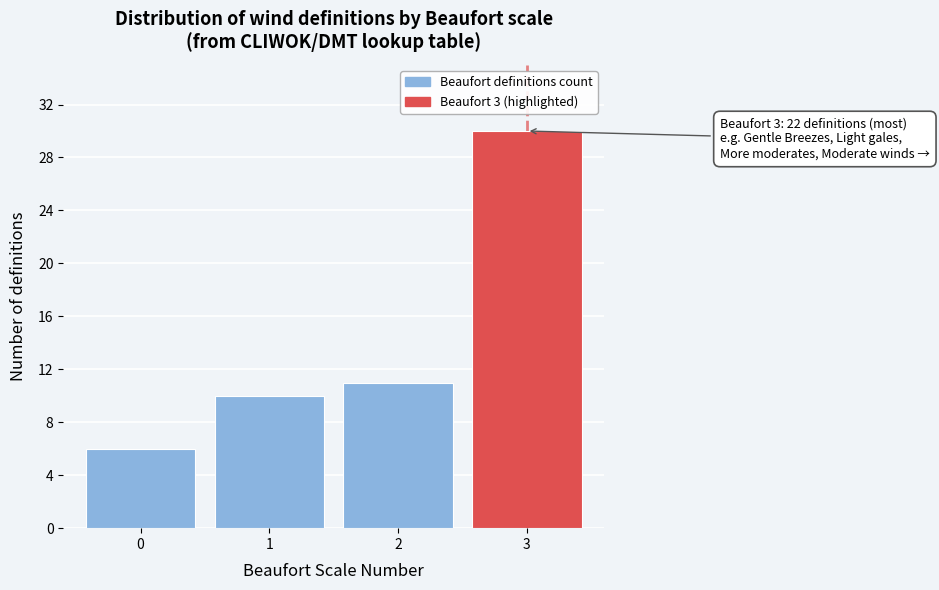

Reading left to right, transcribe all the data shown in this chart.

0=6	1=10	2=11	3=30